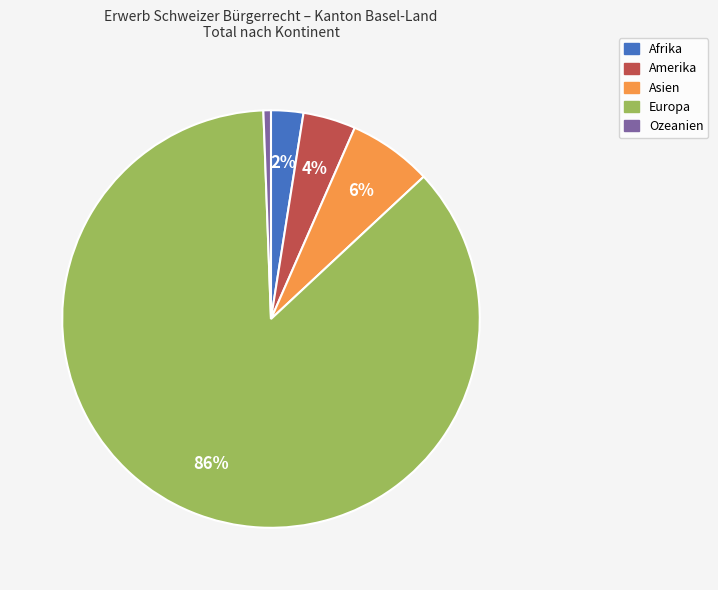

What percentage is the Asien slice, to the nearest percent?

6%